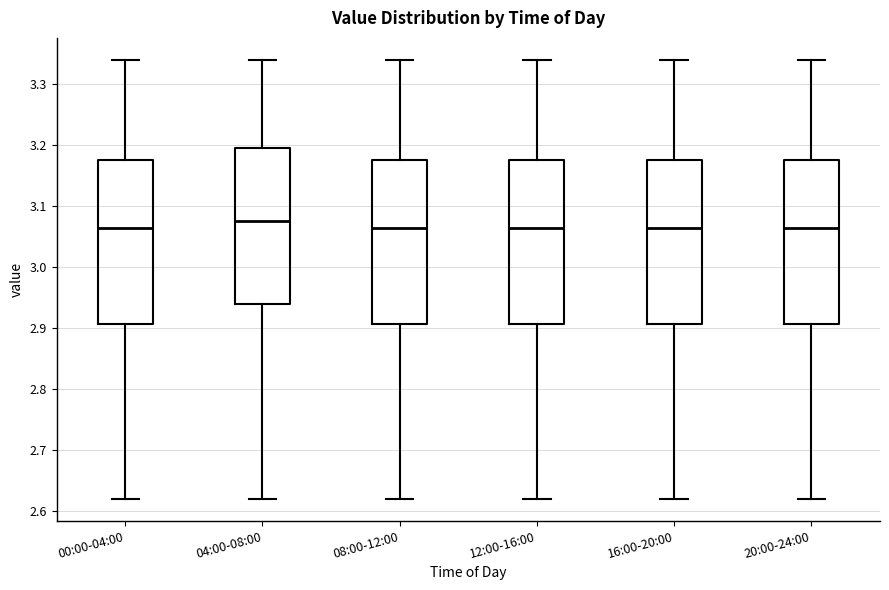

Where does the median line of the box for 00:00-04:00 sit on the y-axis? The values are not printed on the chart, so give them approximately, as read against the axis.

3.07